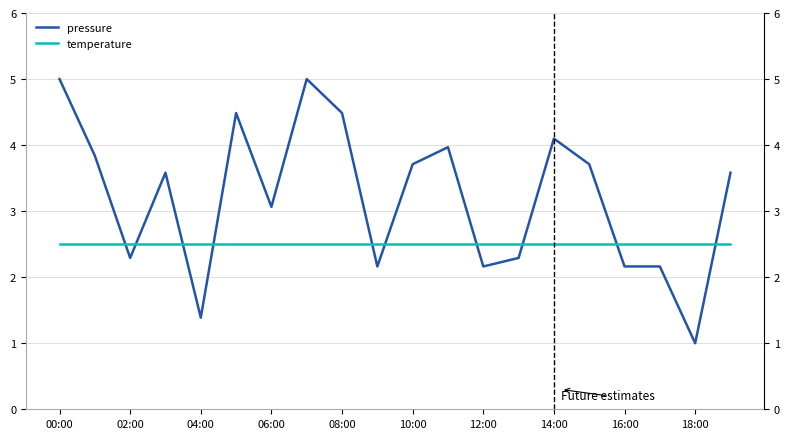

What is the value of the temperature point at the 6th from the left?

2.5